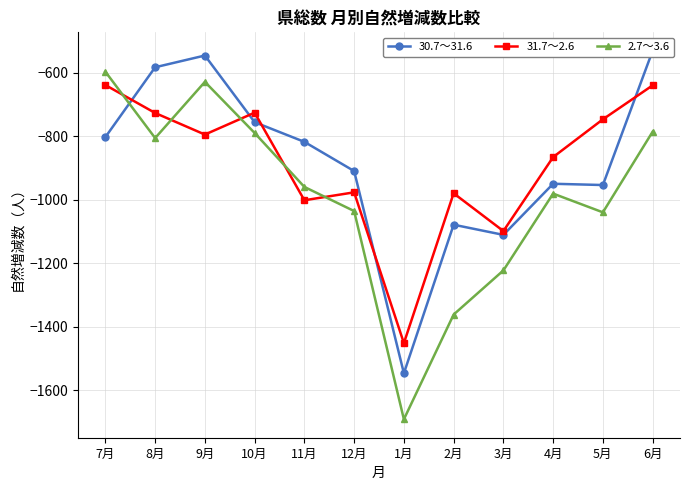

Where do 30.7～31.6 and 2.7～3.6 first cross each other?

7月 and 8月